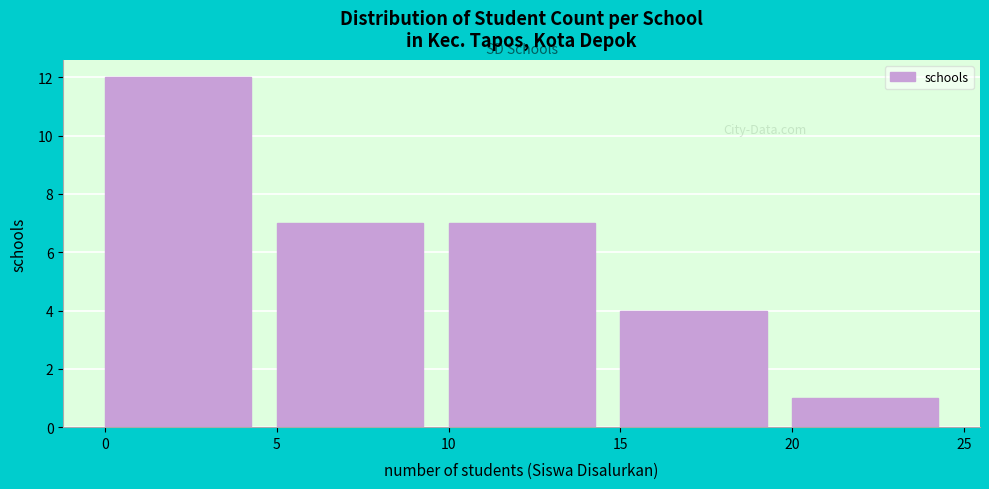

Reading left to right, transcribe this chart: for each bar, give the range it covers on the x-axis and its height. The values are not printed on the chart, so give them approximately, as read against the axis.

0 to 5: 12
5 to 10: 7
10 to 15: 7
15 to 20: 4
20 to 25: 1